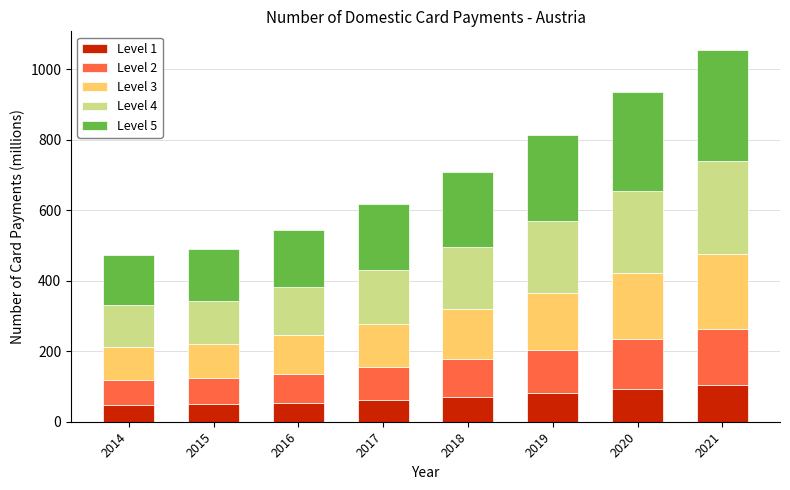

At which category is the sum across all series the highest?

2021